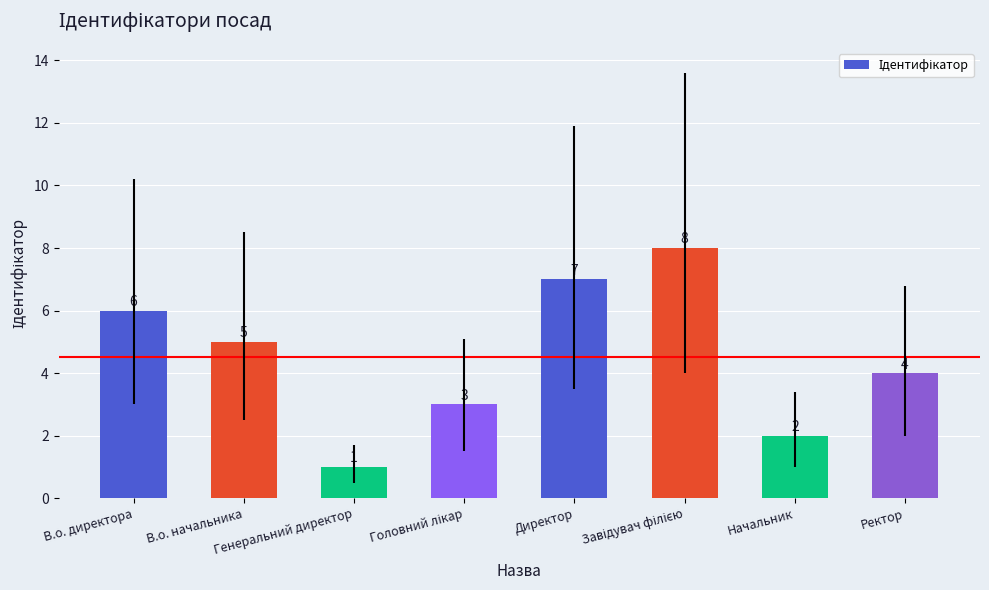

How many bars are there in total?

8